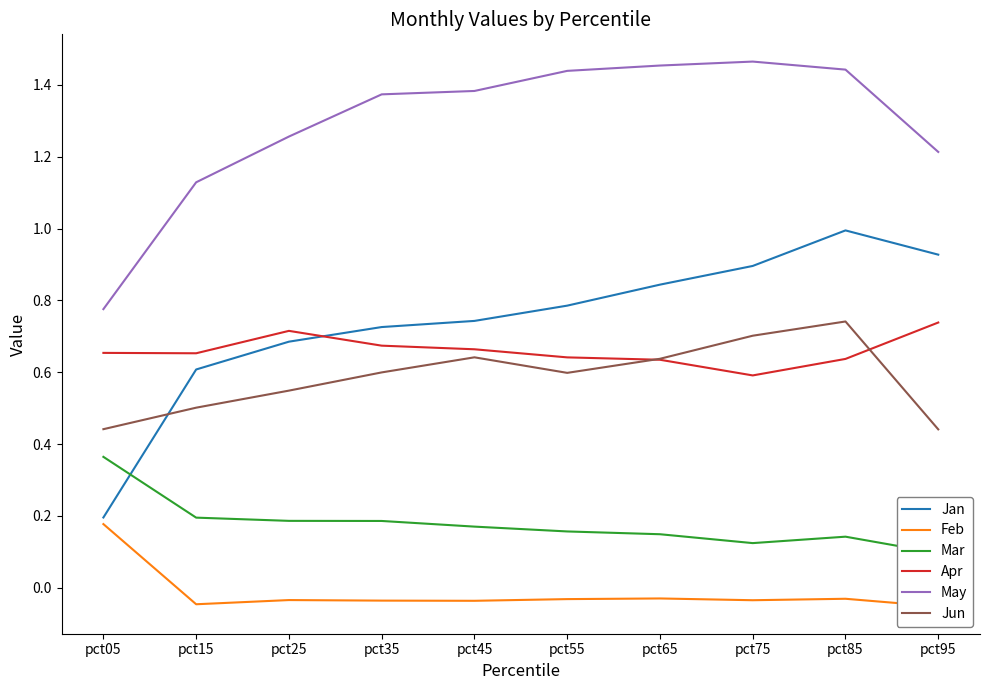

The value of Mar at pct95 is 0.1. True or false?

True